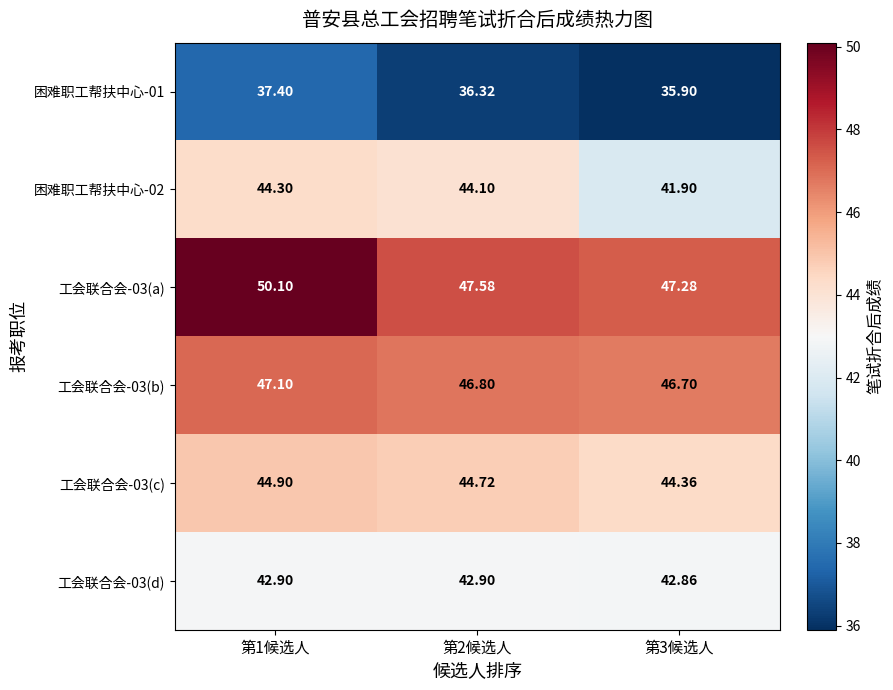

Is the value of 困难职工帮扶中心-02 at 第2候选人 greater than the value of 工会联合会-03(a) at 第1候选人?

No